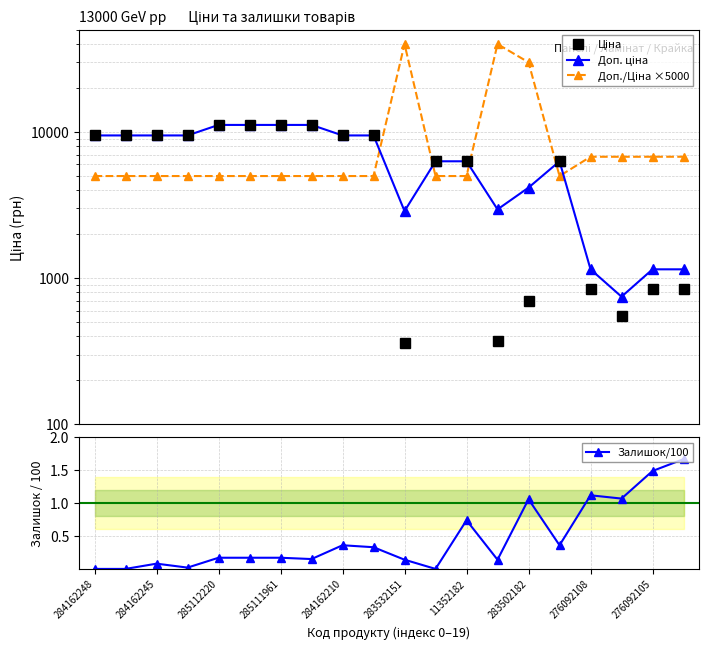

True or false: Залишок/100 has more than 2 interior local peaks.

True